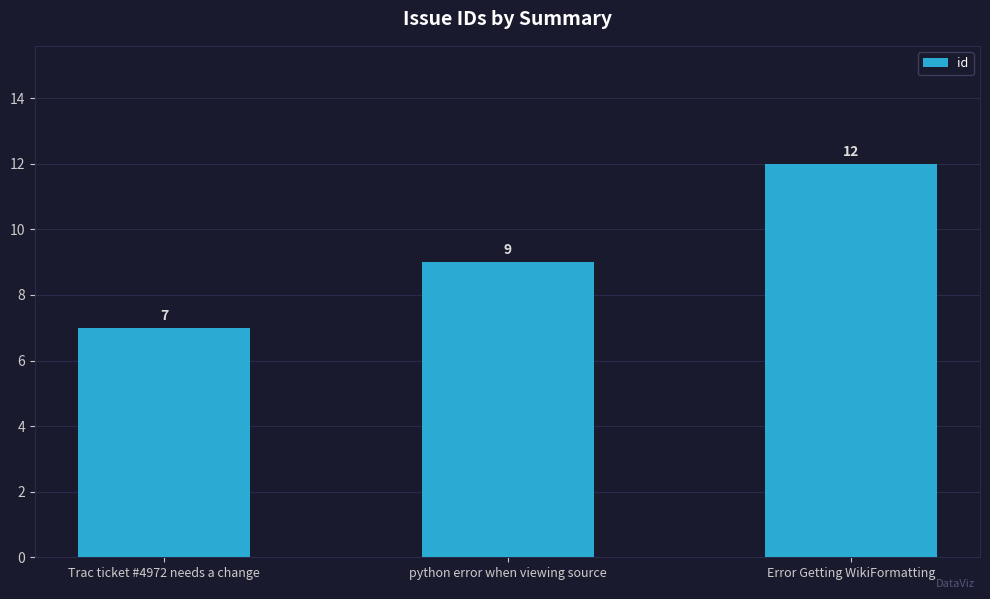

What is the change in value from Trac ticket #4972 needs a change to Error Getting WikiFormatting?

+5